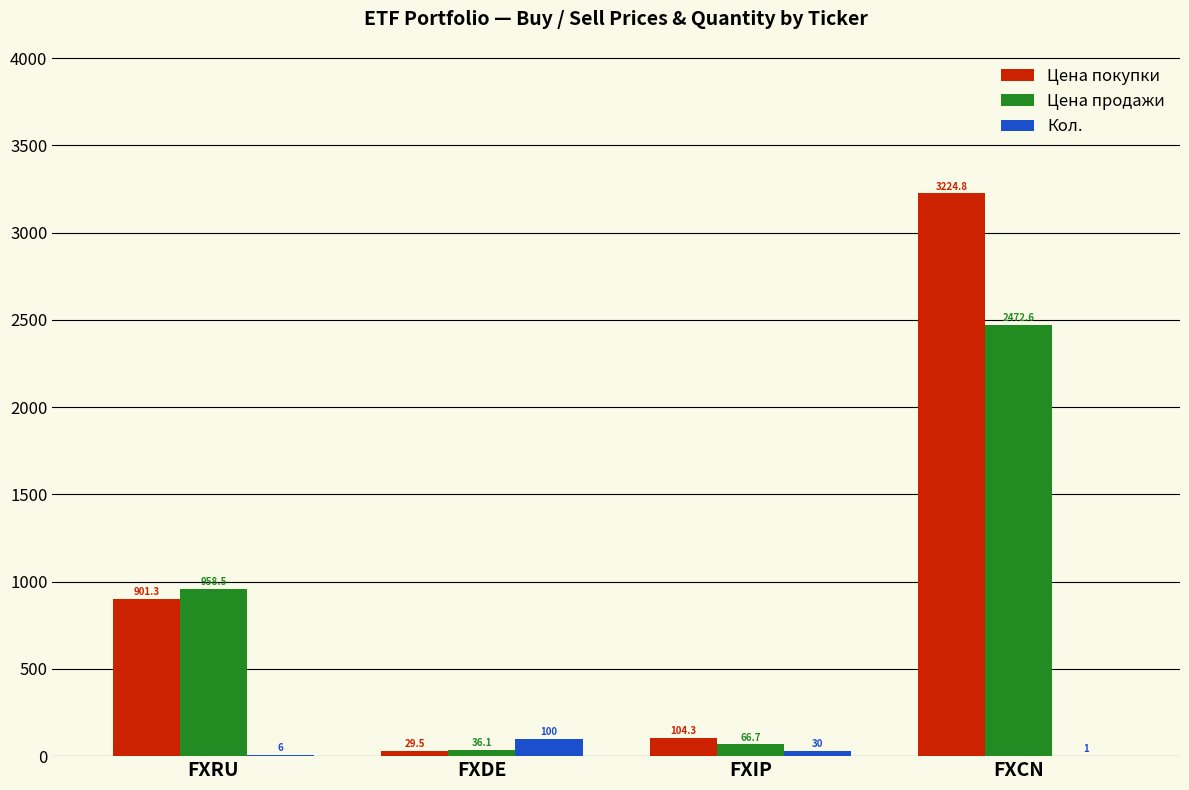

How many categories are shown in the chart?

4